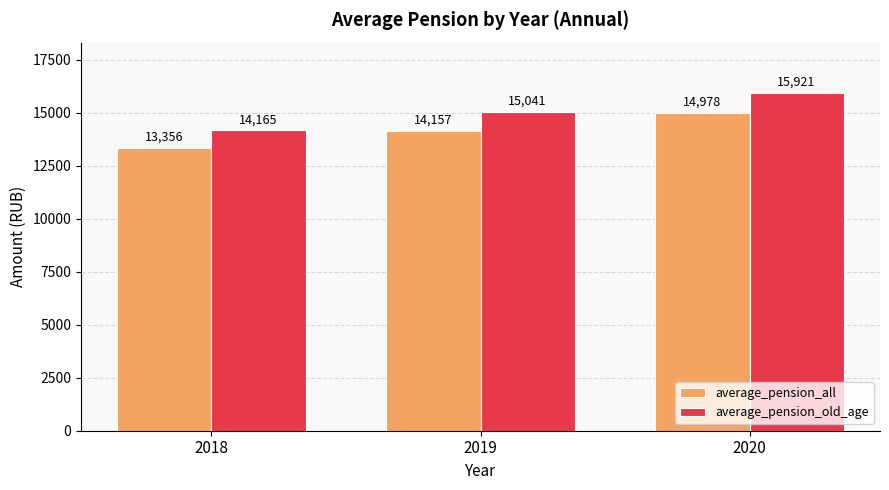

At how many categories does at least one series exceed 14408?

2